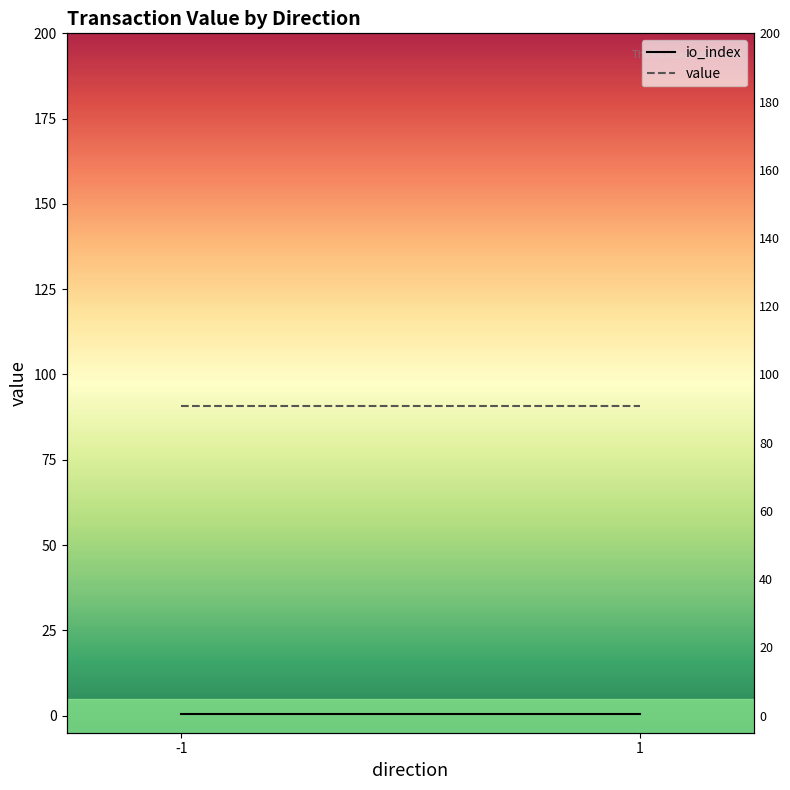

Rank the series at 1 from lowest to highest value.

io_index, value